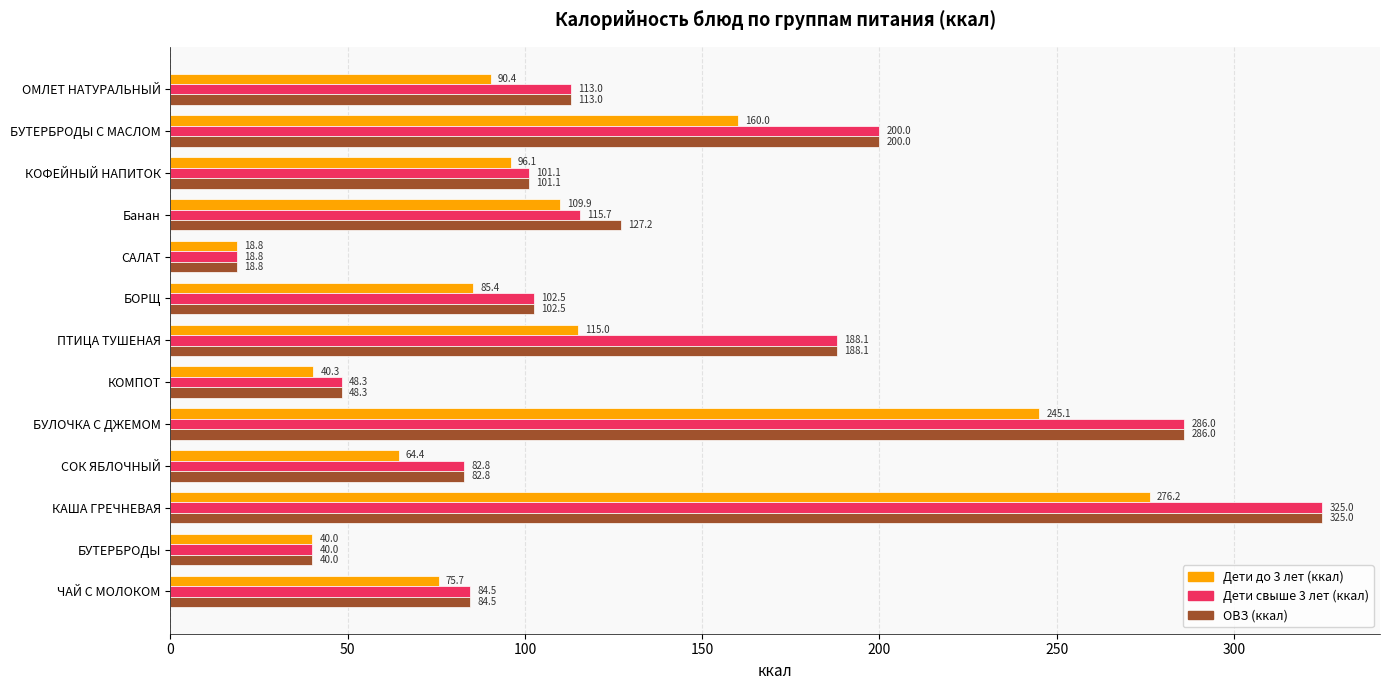

What is the sum of the Дети до 3 лет (ккал) values at БОРЩ and ЧАЙ С МОЛОКОМ?

161.1